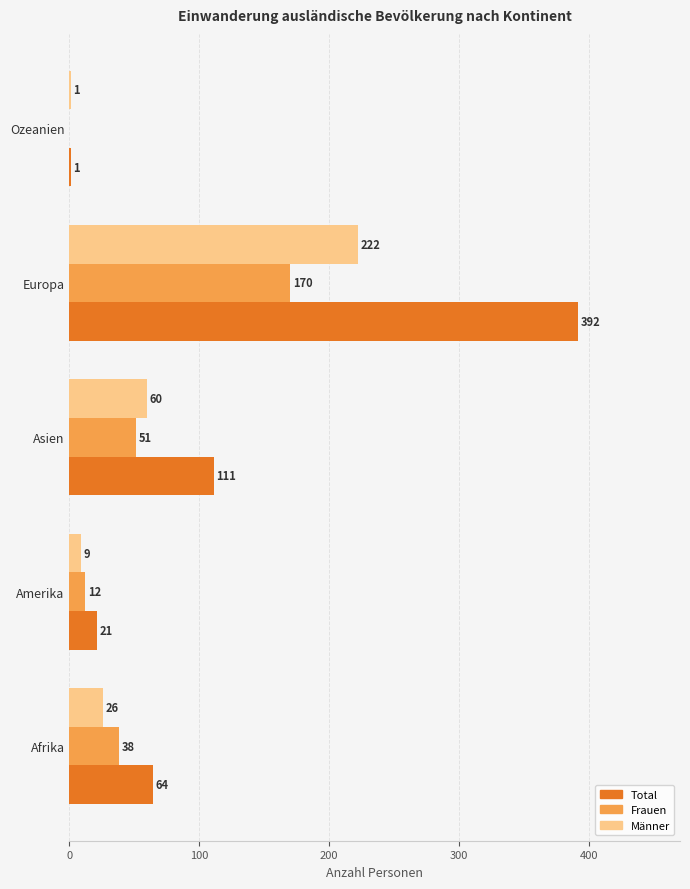

What is the sum of all Frauen values?

271